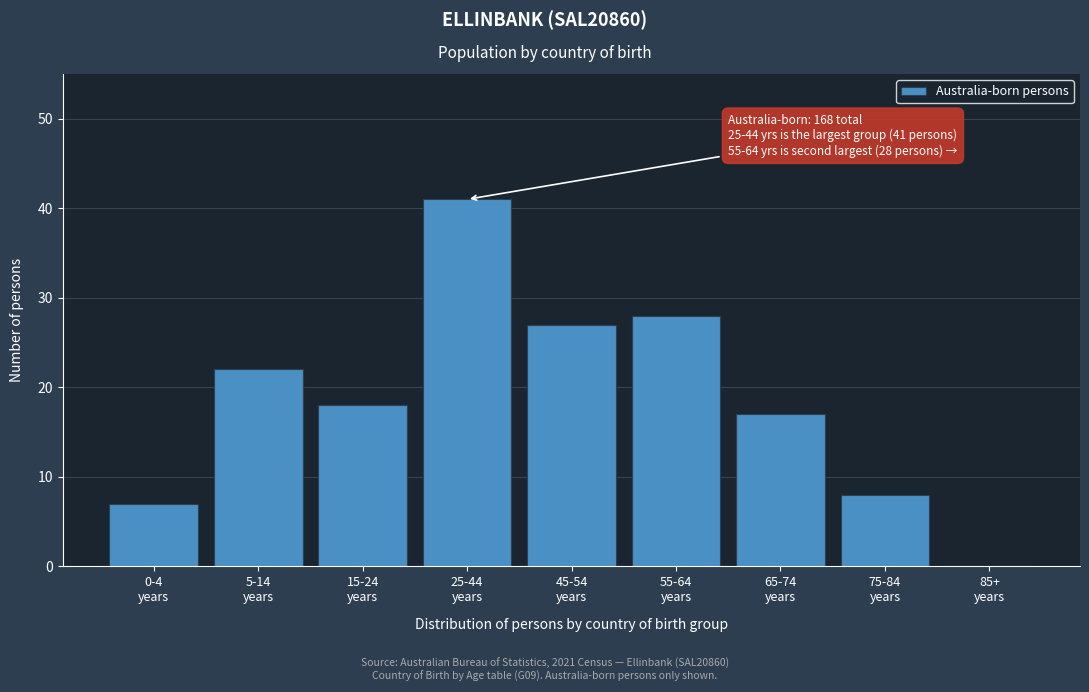

What is the greatest value displayed?

41